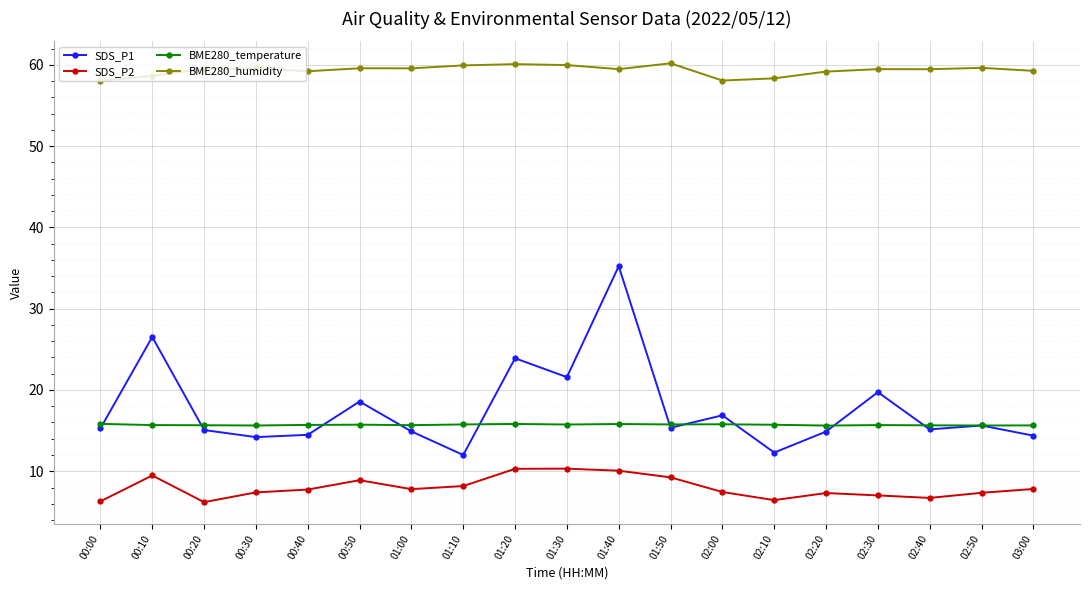

What are all the series names shown in the legend?

SDS_P1, SDS_P2, BME280_temperature, BME280_humidity